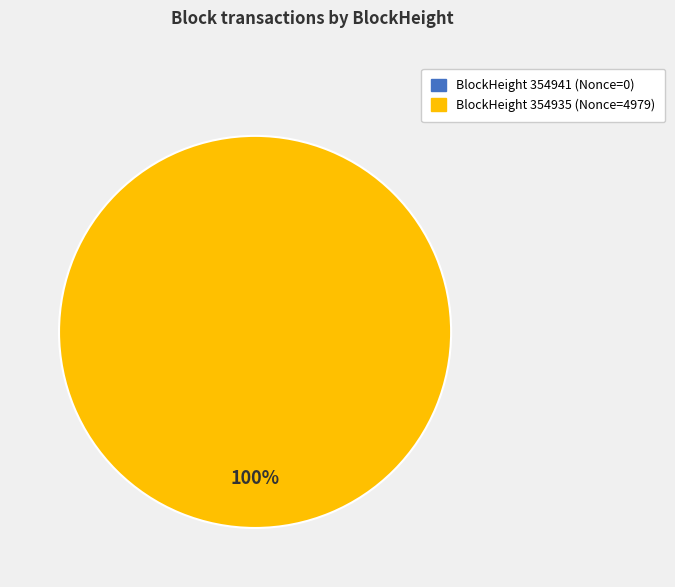

Which category has the smallest portion of the pie?

354941